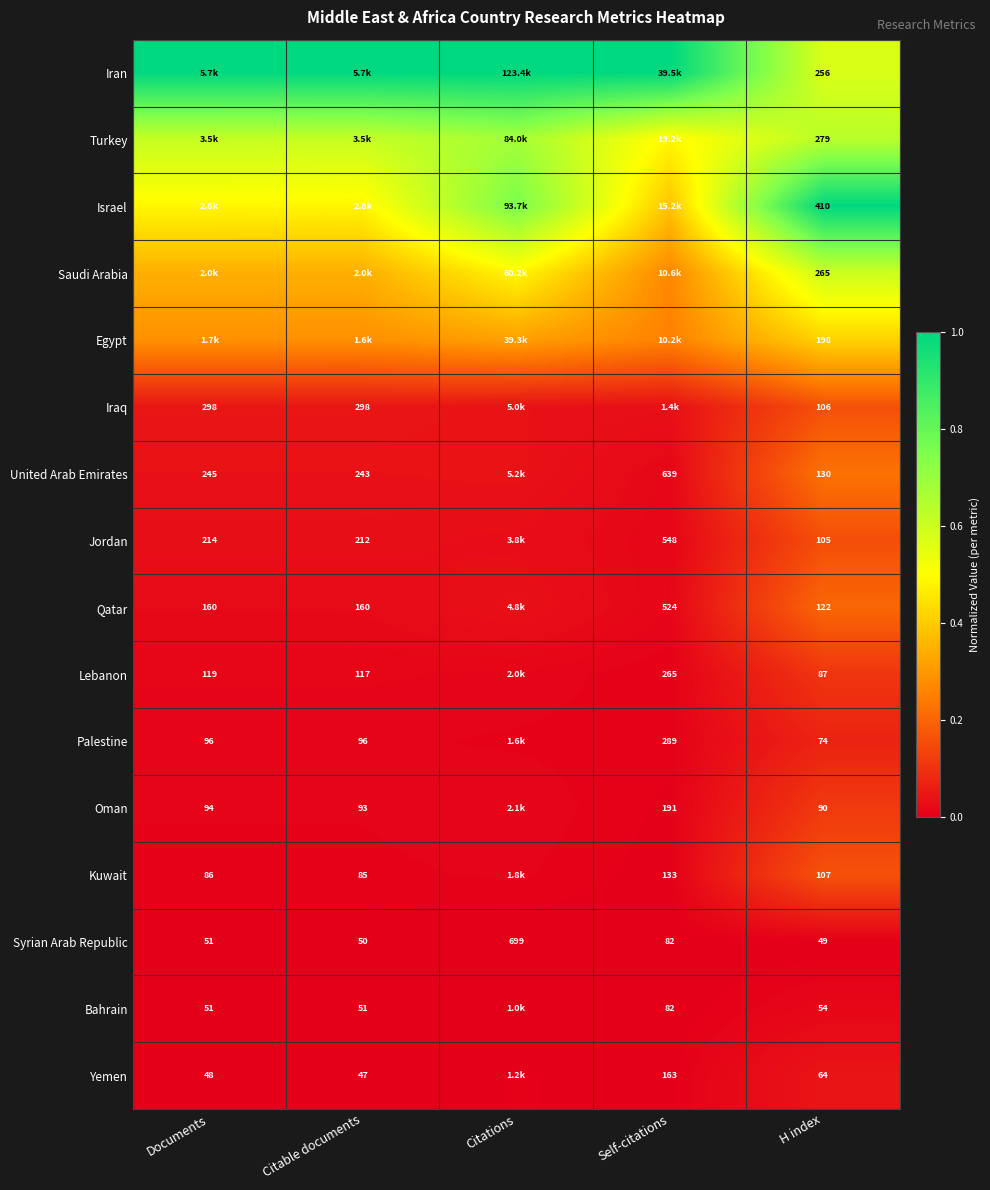

At which label does Syrian Arab Republic reach its peak?

Citations